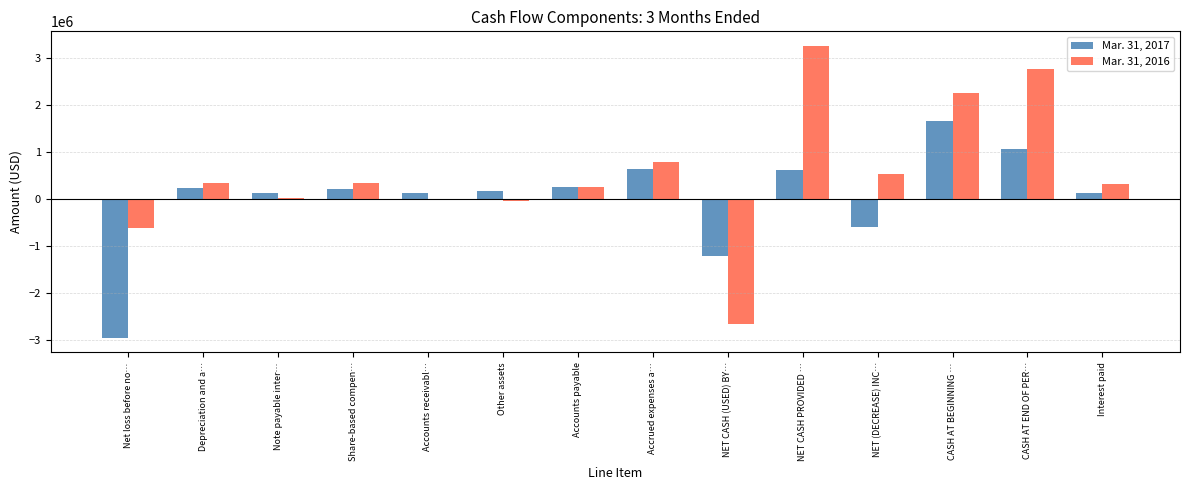

What is the sum of the Mar. 31, 2016 values at NET CASH (USED) BY… and CASH AT BEGINNING …?

-431775